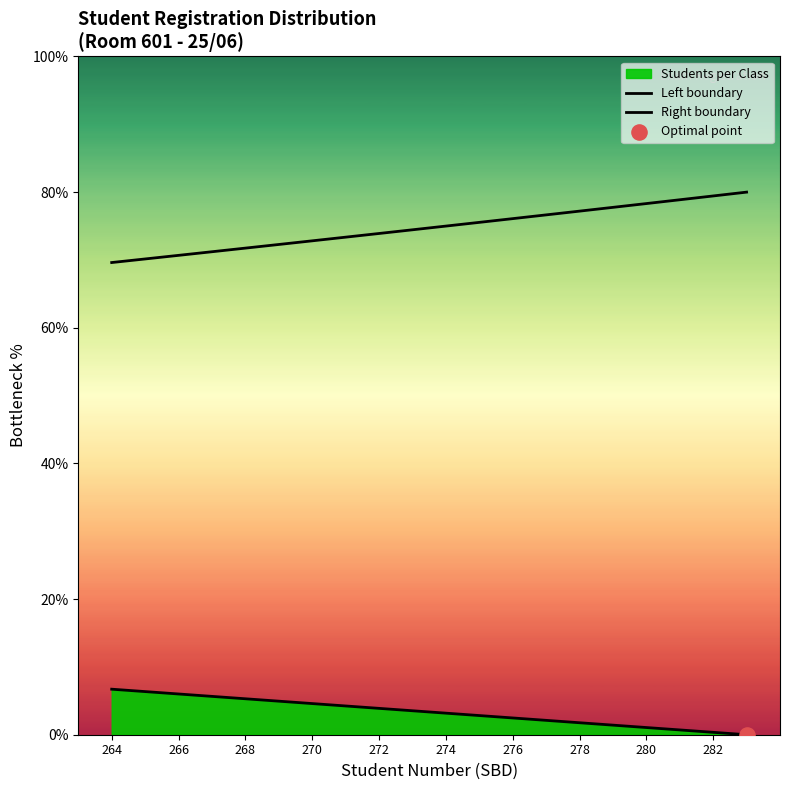

What is the total value across all series at 270?

76.9